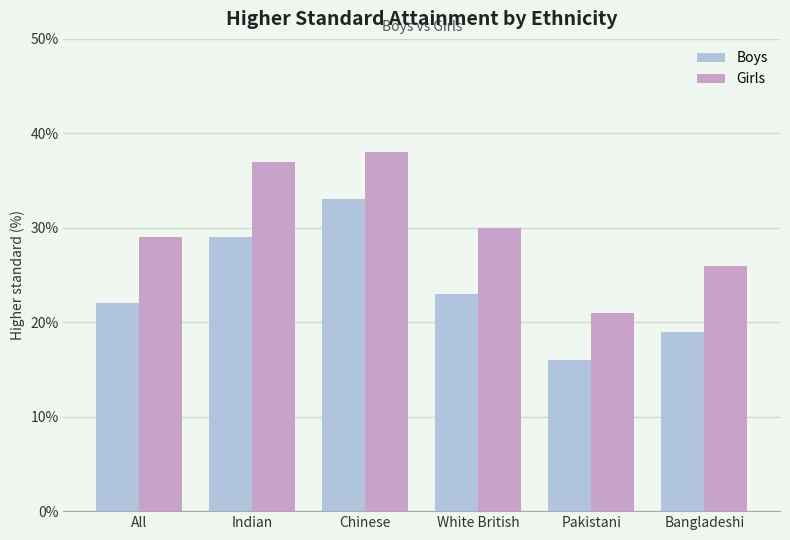

How many data points does each series have?

6